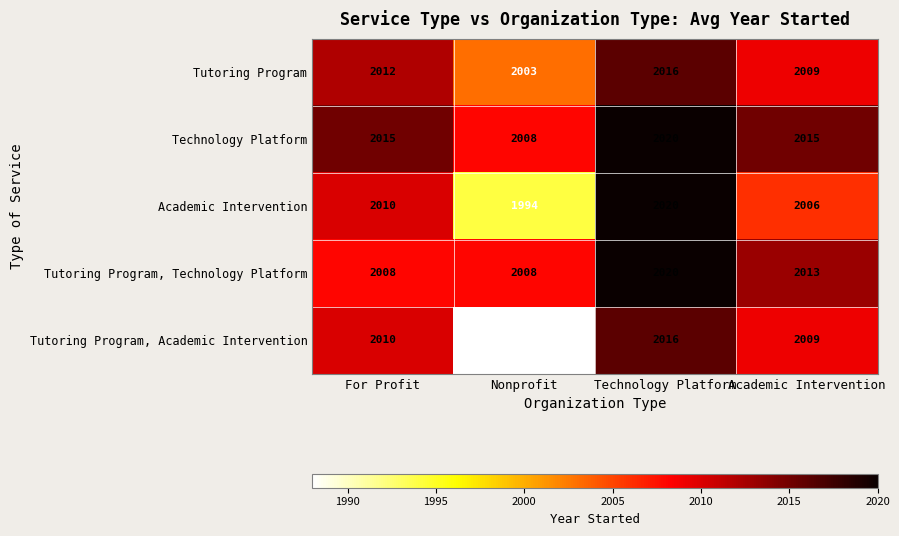

Where does the Tutoring Program, Technology Platform series first go above 2013?

Technology Platform